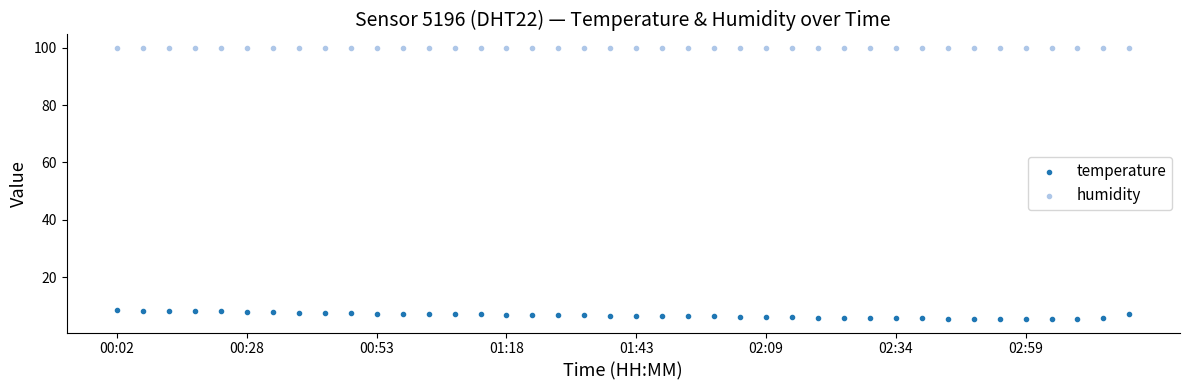

Which series reaches the minimum Y coordinate?

temperature